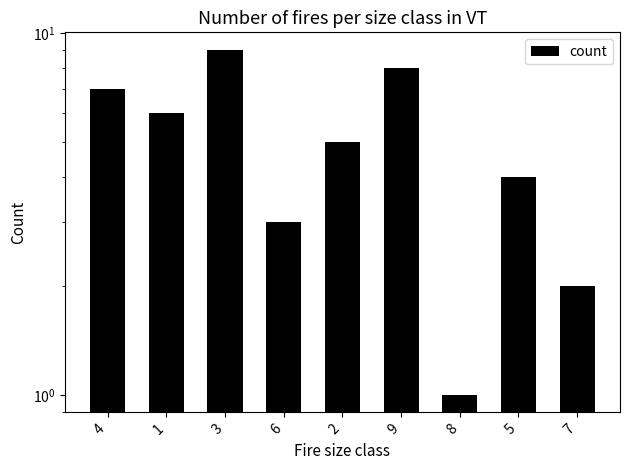

Are the bars horizontal?

No